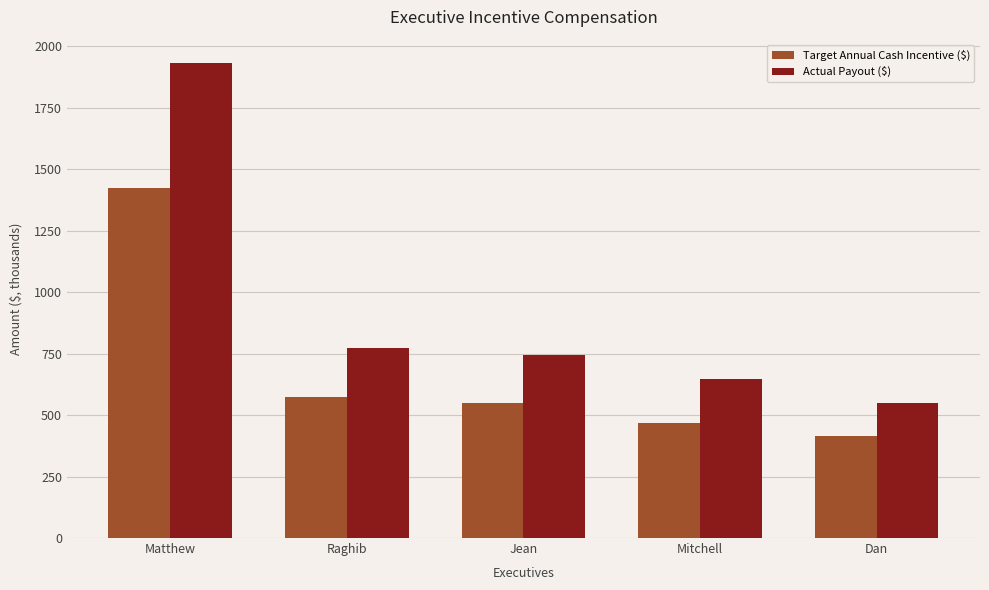

True or false: Actual Payout ($) has a value of 1930.9 at Matthew.

True